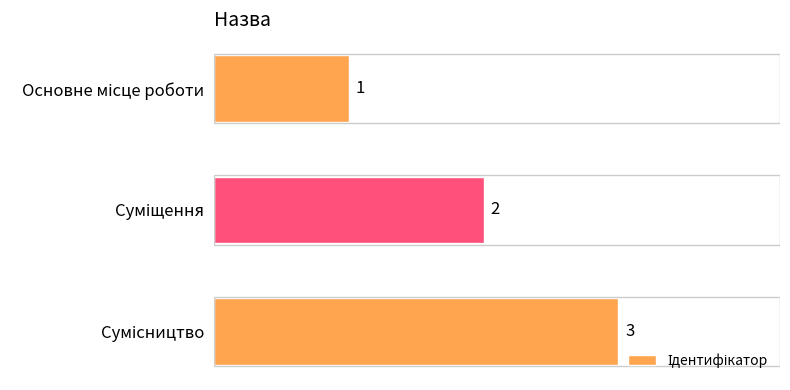

What is the value of the 3rd bar from the top?

3